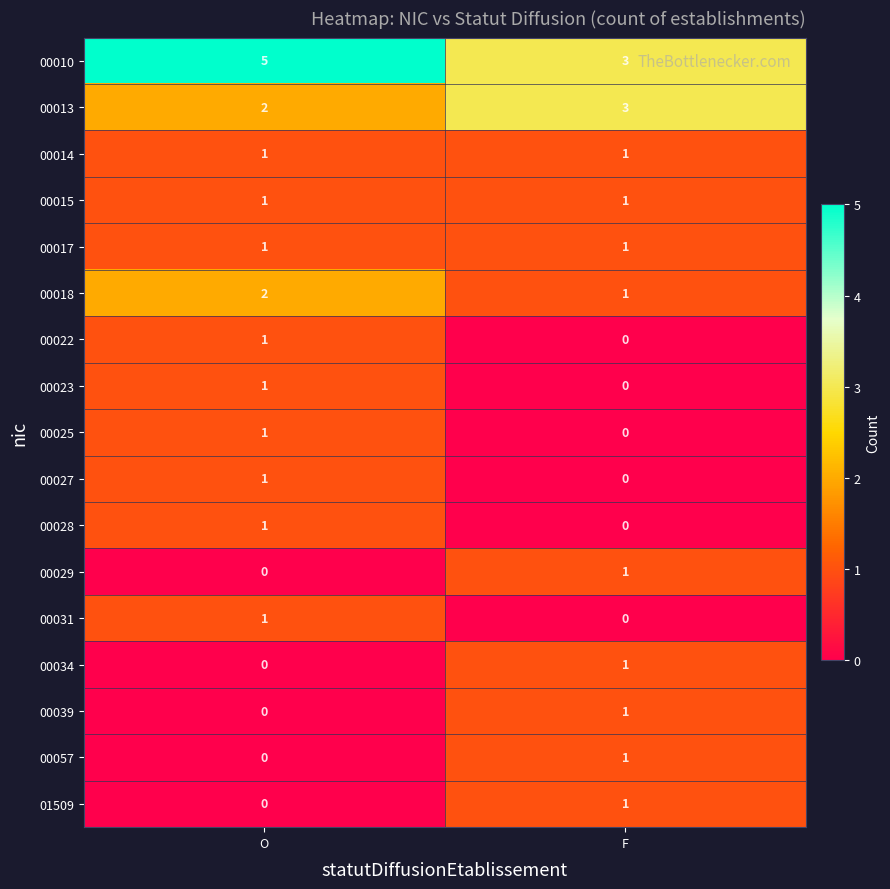

Which series has the widest spread of values?

00010